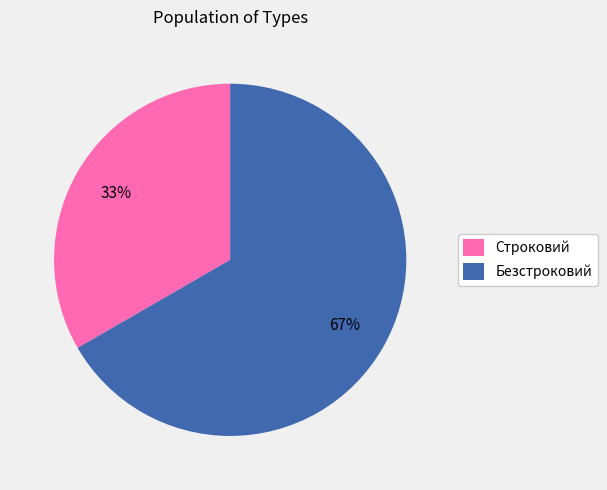

Which slice is the largest?

Безстроковий